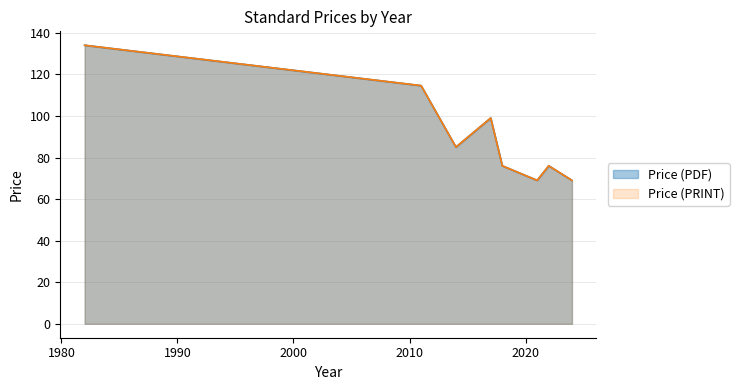

What is the difference between the second highest and minimum values in the Price (PDF) series?

45.6